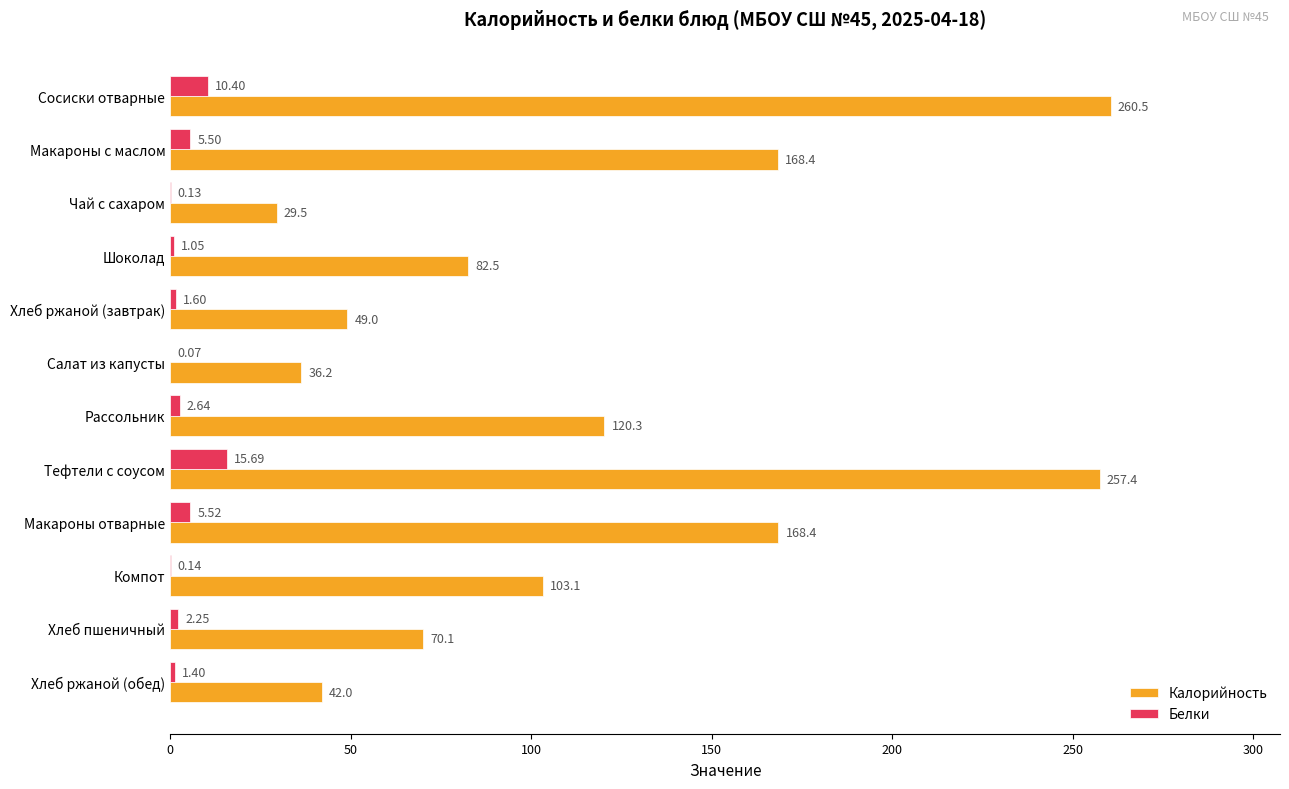

Which series has the largest total across all categories?

Калорийность